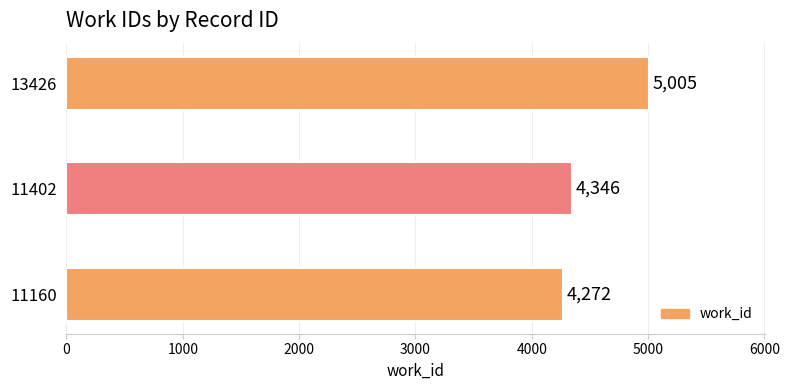

Reading bottom to top, list all the values displayed in this chart.

11160=4272	11402=4346	13426=5005